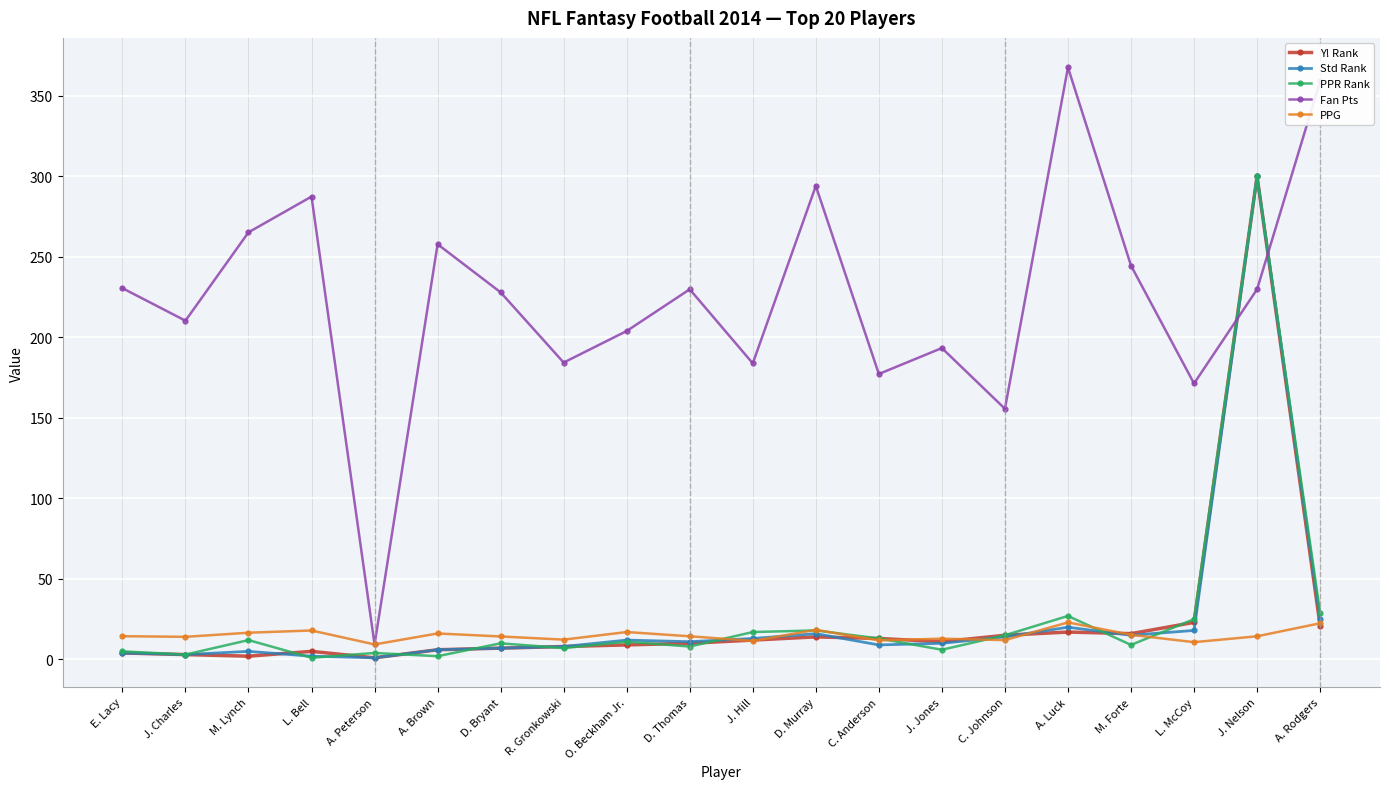

Which series has the largest total across all categories?

Fan Pts